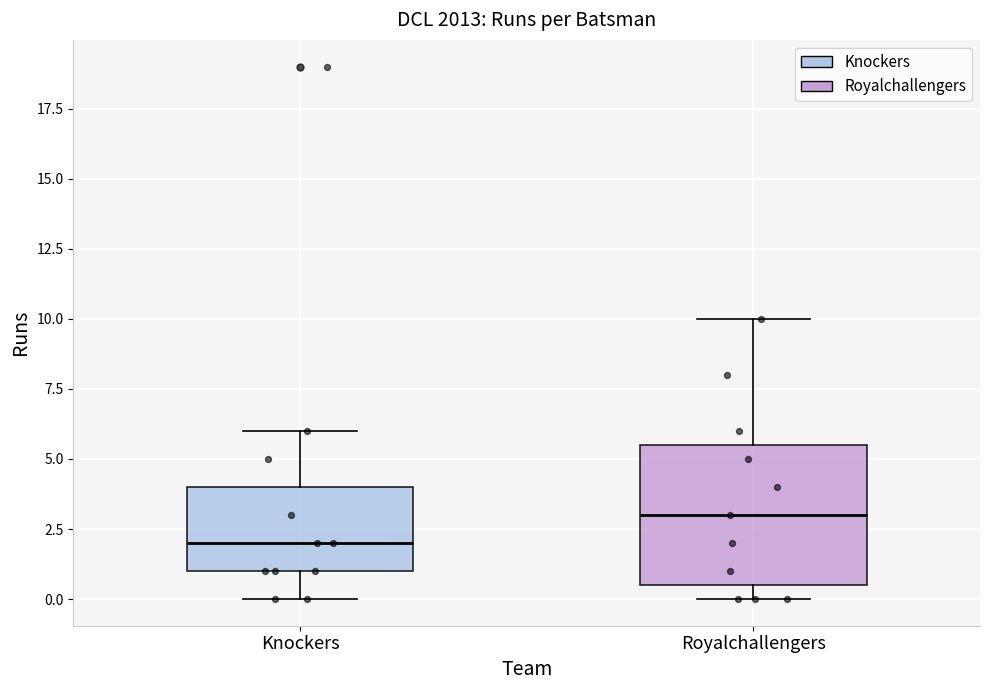

Reading left to right, transcribe this box plot: for each box, give where its median line is, the range the box spans, and where its two whiskers end, as read against the y-axis. The values are not printed on the chart, so give them approximately, as read against the axis.

Knockers: median 2.0, box 1.0 to 4.0, whiskers 0.0 to 6.0
Royalchallengers: median 3.0, box 0.5 to 5.5, whiskers 0.0 to 10.0